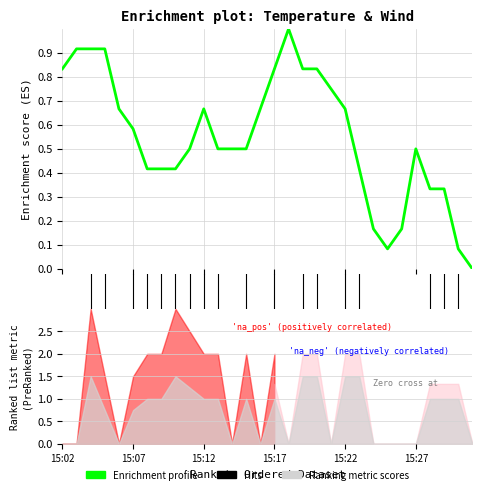

List the labels in order of value, largest first.

15:18, 15:03, 15:04, 15:05, 15:02, 15:17, 15:19, 15:20, 15:21, 15:06, 15:12, 15:16, 15:22, 15:07, 15:11, 15:13, 15:14, 15:15, 15:27, 15:08, 15:09, 15:10, 15:23, 15:28, 15:29, 15:24, 15:26, 15:25, 15:30, 15:31